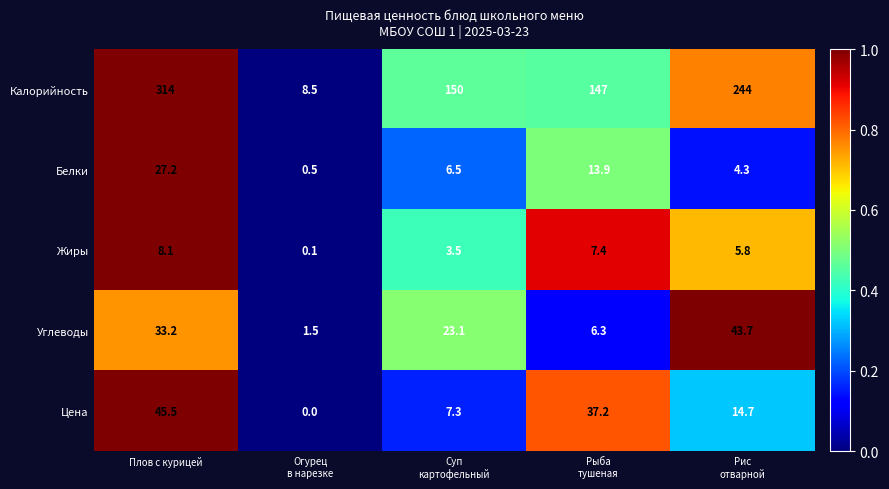

The value of Цена at Плов с курицей is 62.7. True or false?

False